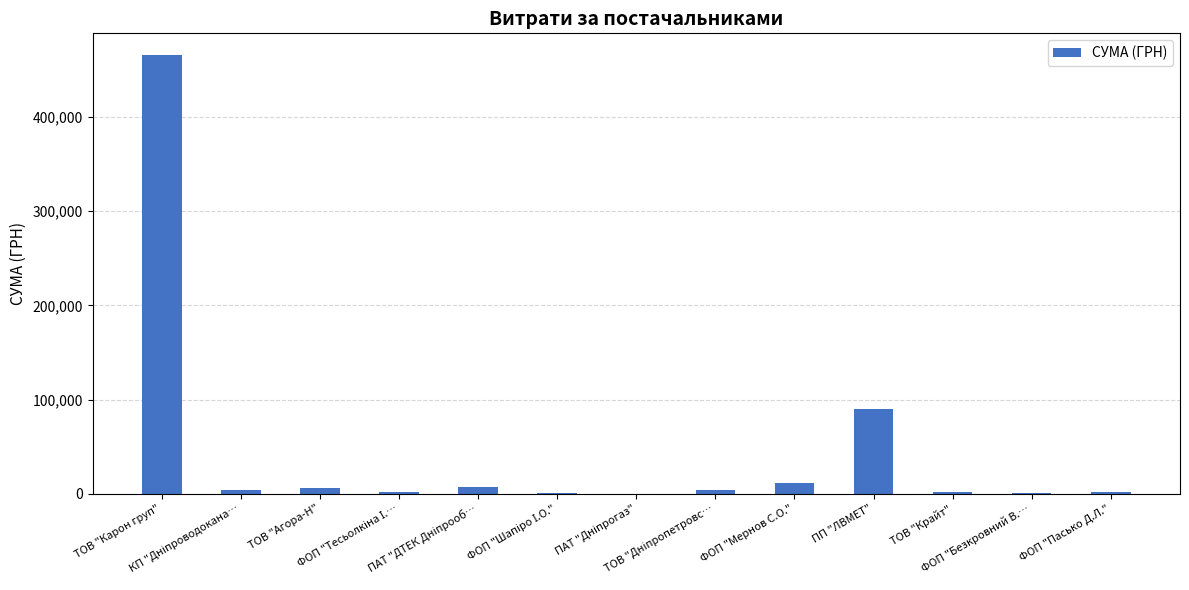

What is the maximum value shown in the chart?

465662.5